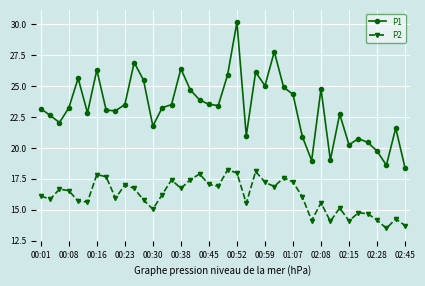

What are all the series names shown in the legend?

P1, P2